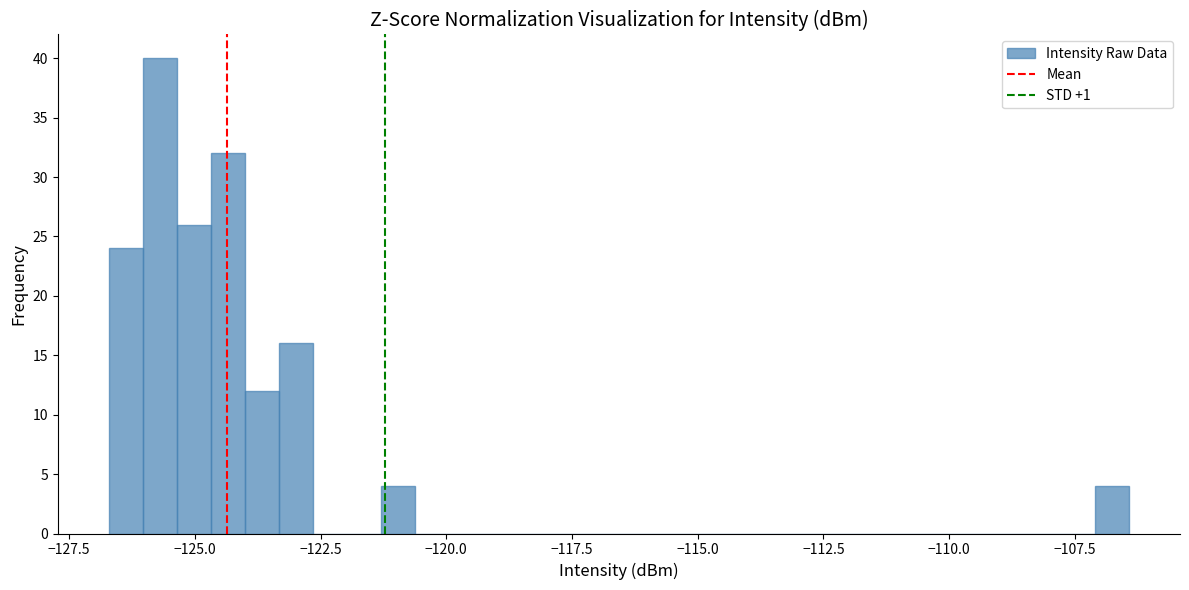

Read against the x-axis, roughly where is the centre of the tallest bar?

-125.5